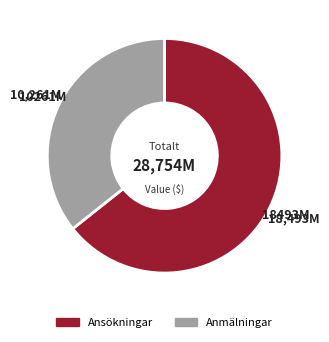

Is there a majority slice in this chart?

Yes